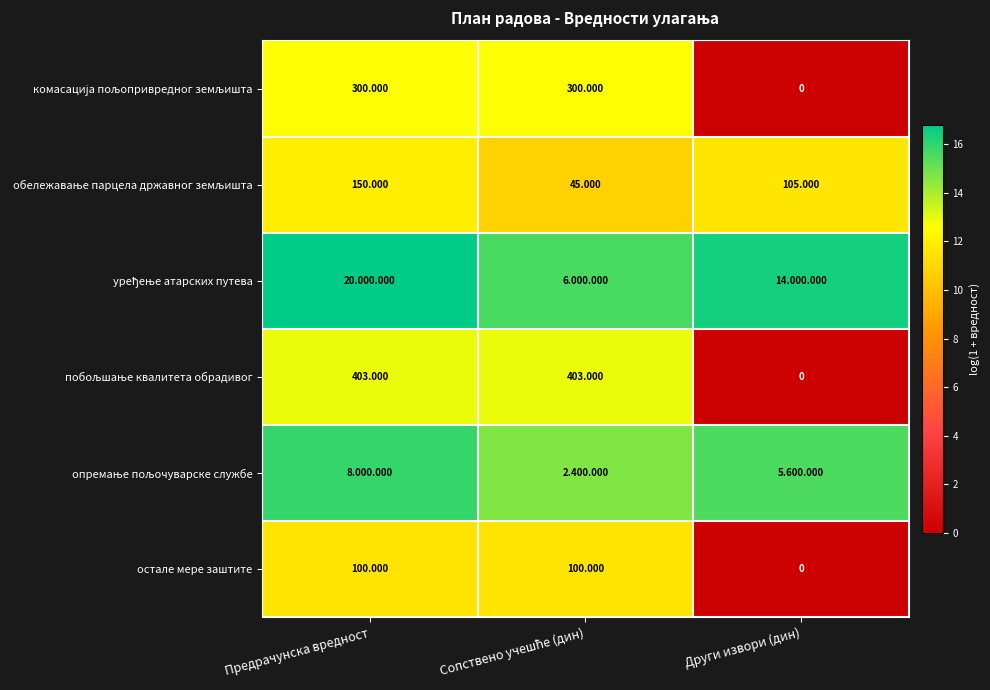

Which category has the lowest value across all series?

Други извори (дин)